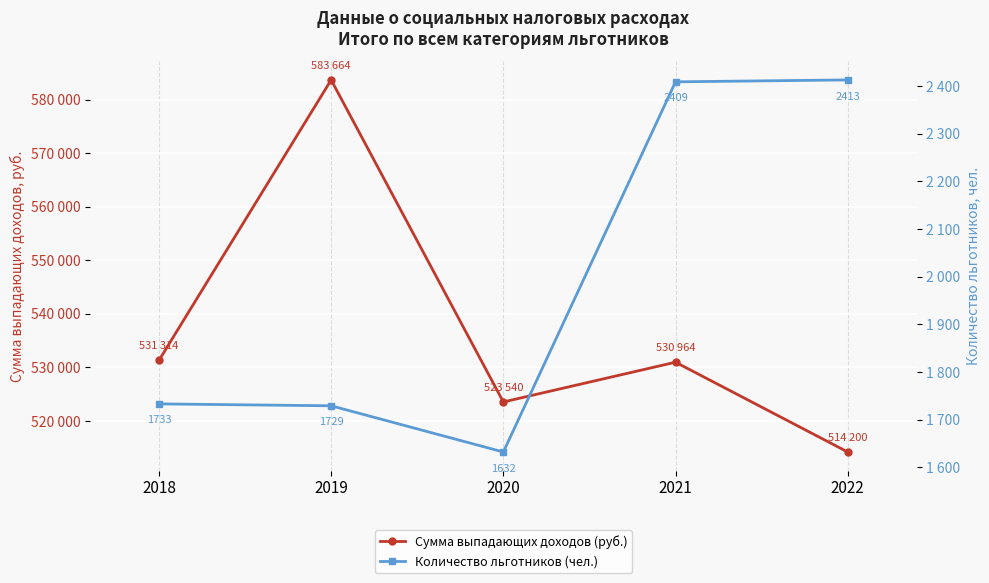

What is the value of the Сумма выпадающих доходов (руб.) point at the 2nd from the left?

583664